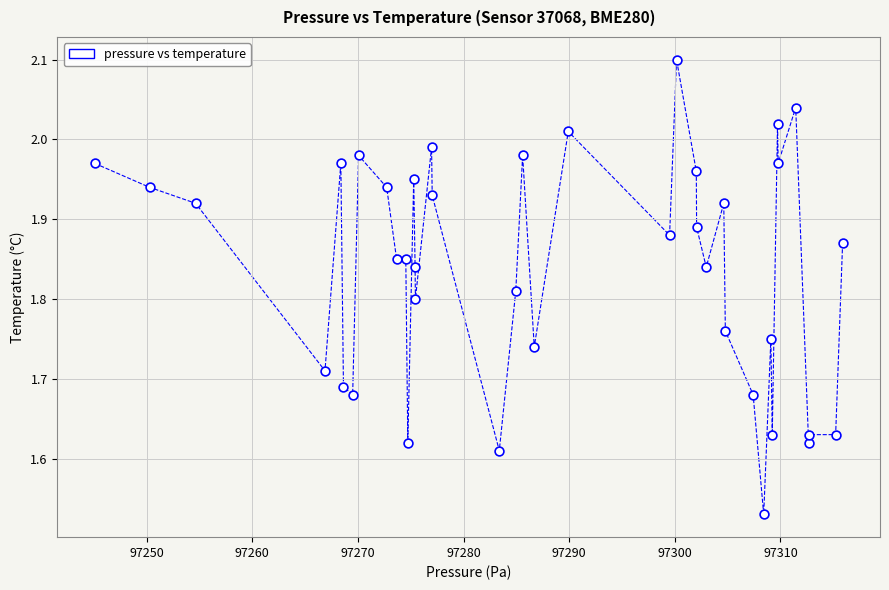

What is the range of Y values (max minus min)?

0.6